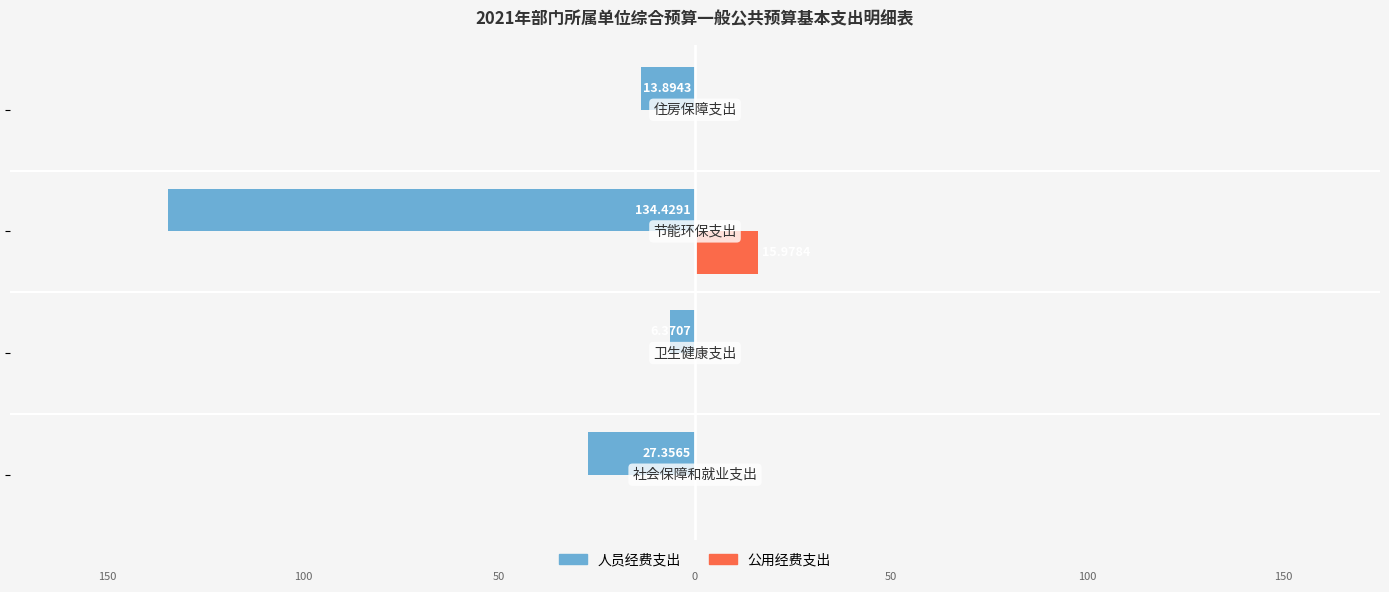

Reading left to right, what are all the values shown in this chart?

人员经费支出: -27.4	-6.4	-134.4	-13.9
公用经费支出: 0.0	0.0	16.0	0.0